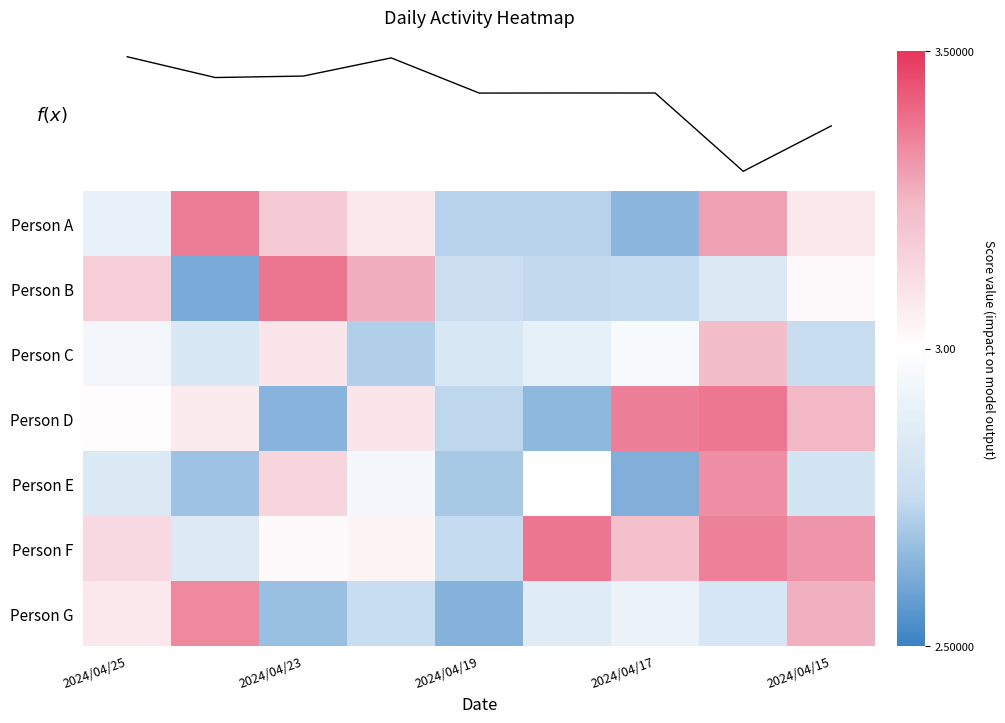

At how many categories does at least one series exceed 1?

9